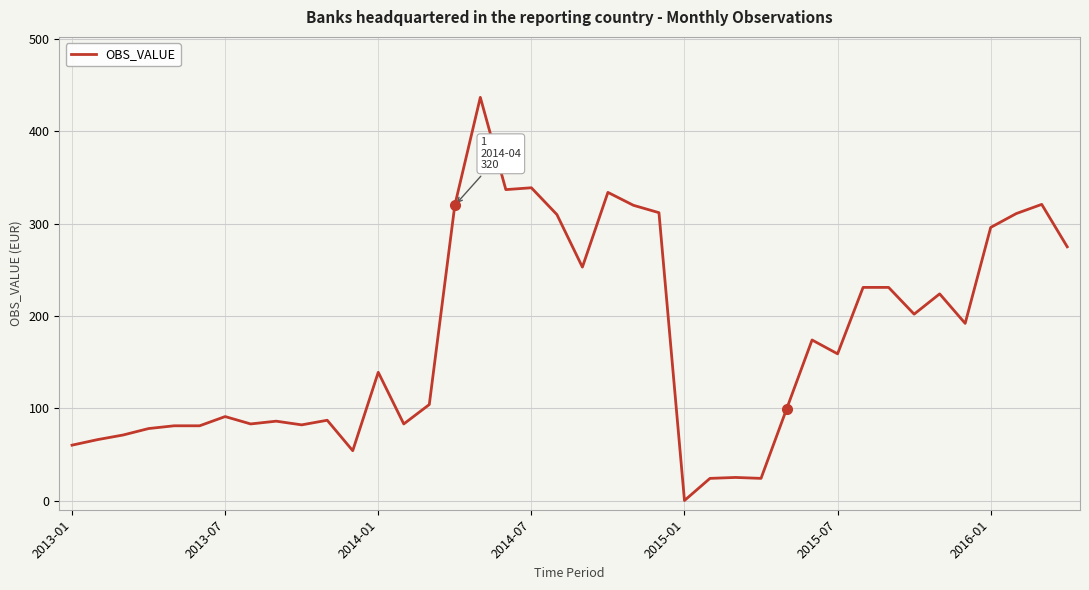

What is the greatest value displayed?

437